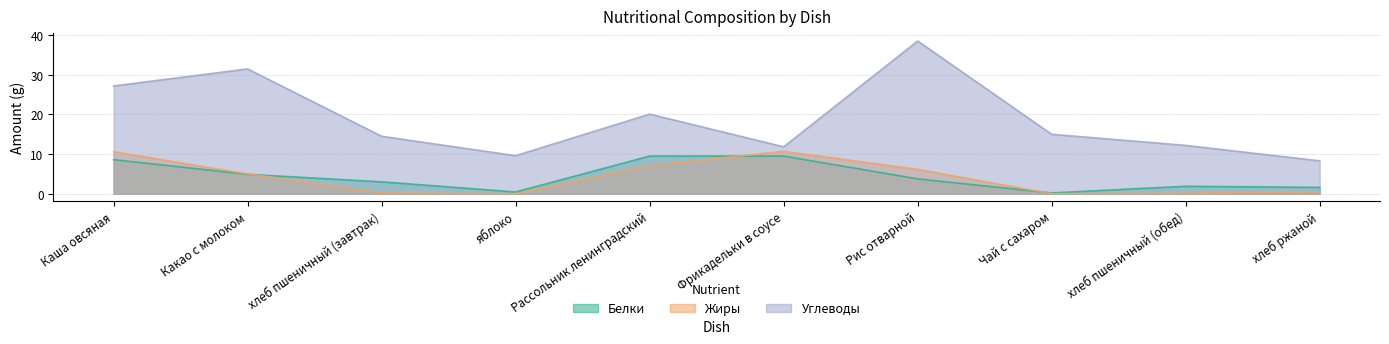

How many lines are shown in the chart?

3